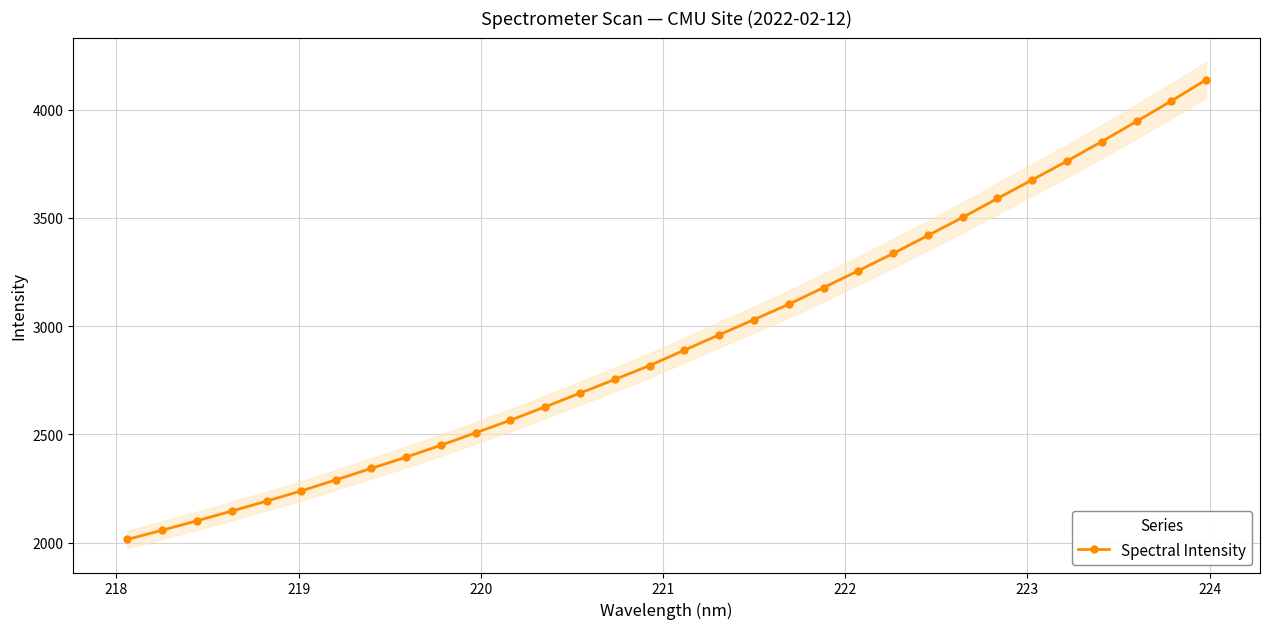

What is the value of the Spectral Intensity point at the 8th from the left?

2342.3